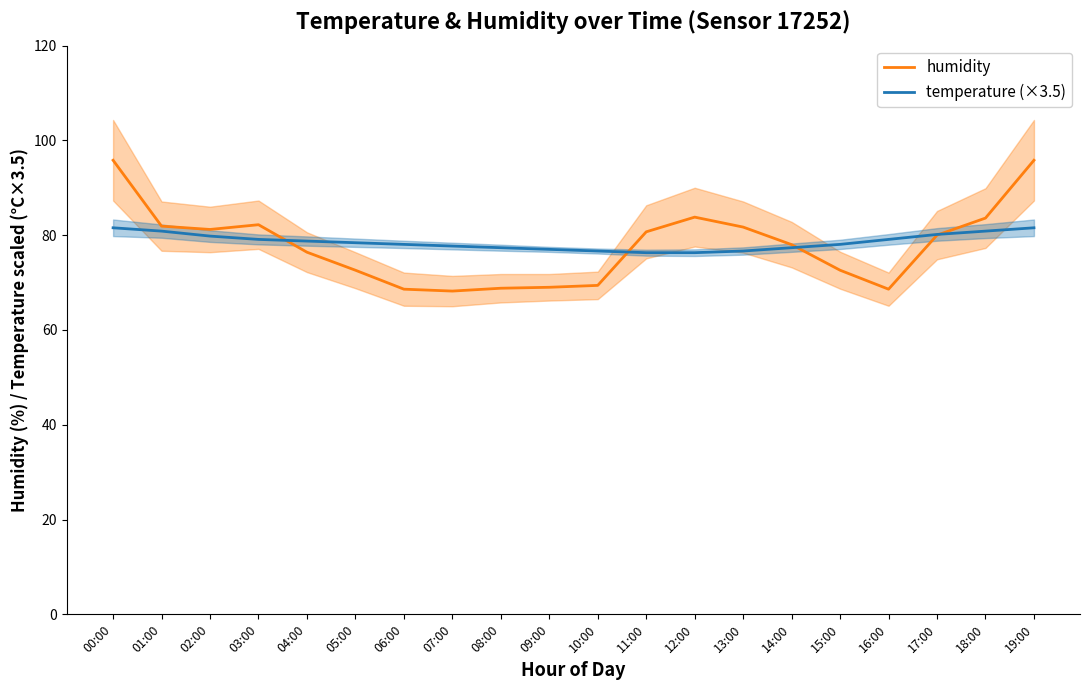

What are all the series names shown in the legend?

humidity, temperature (×3.5)